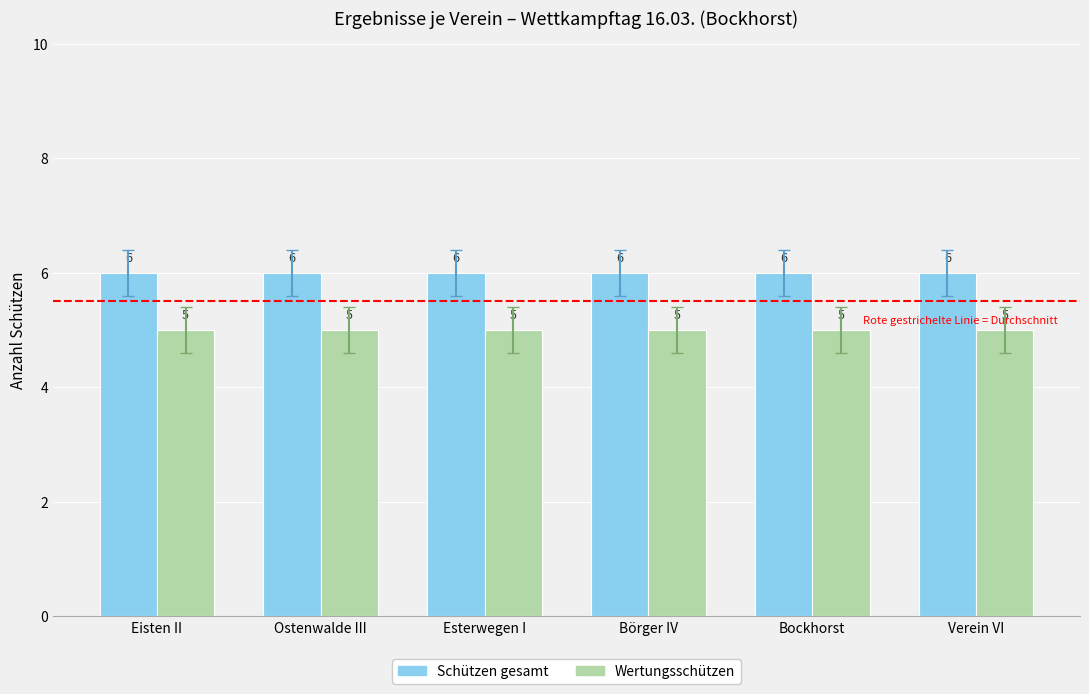

What is the label of the 4th bar from the right?

Esterwegen I